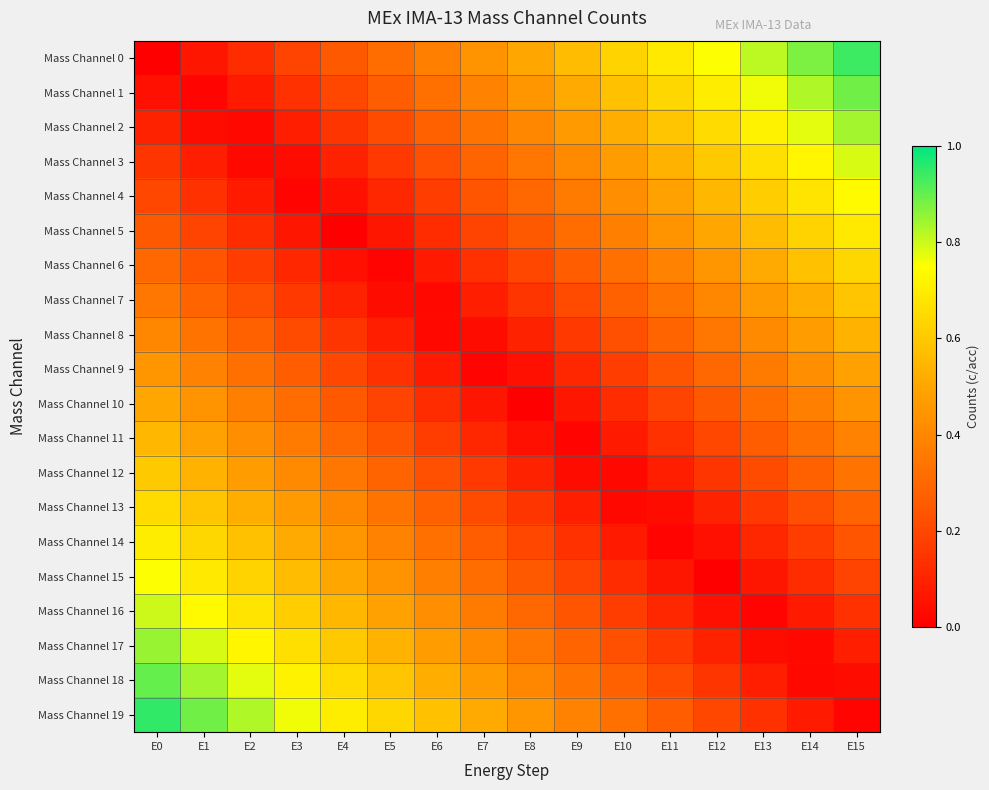

Which series has the largest total across all categories?

Mass Channel 19